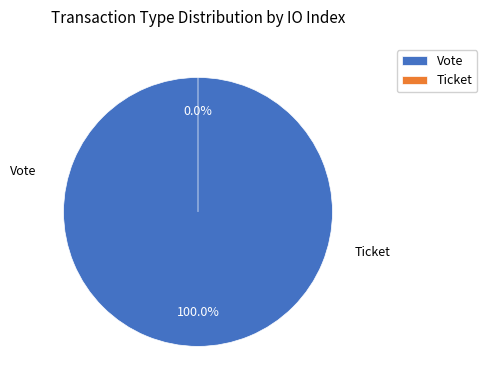

Do Ticket and Vote together represent more than half of the pie?

Yes